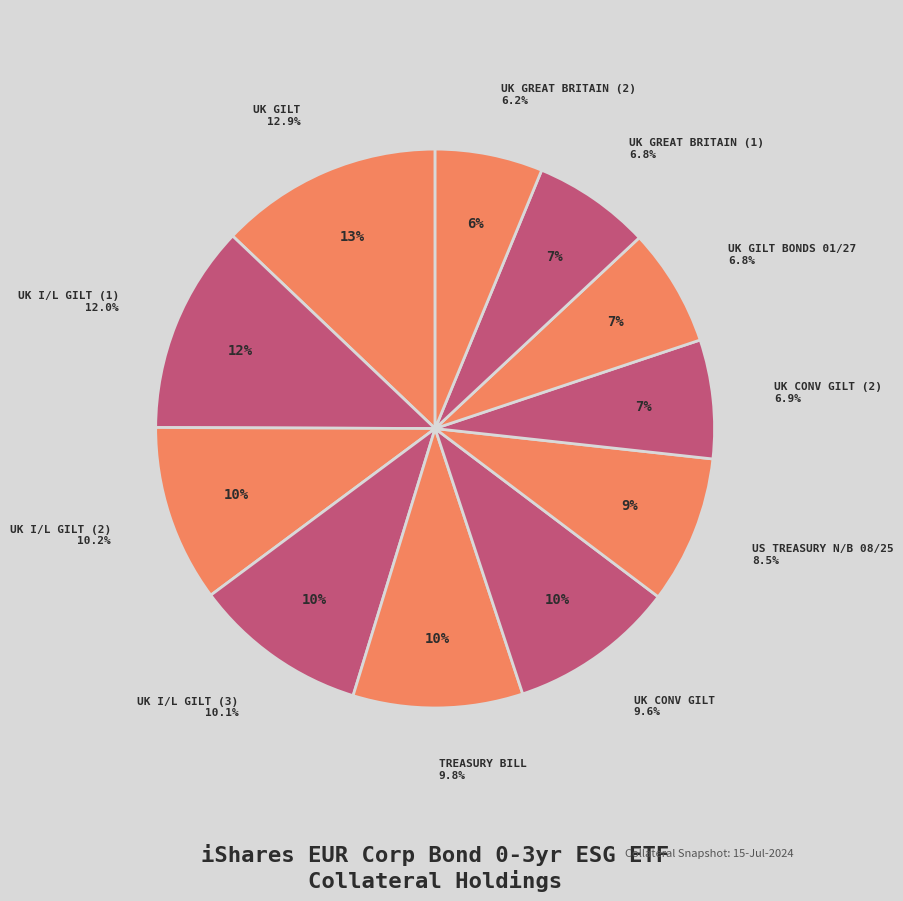

Which category has the smallest portion of the pie?

UK GREAT BRITAIN (2)